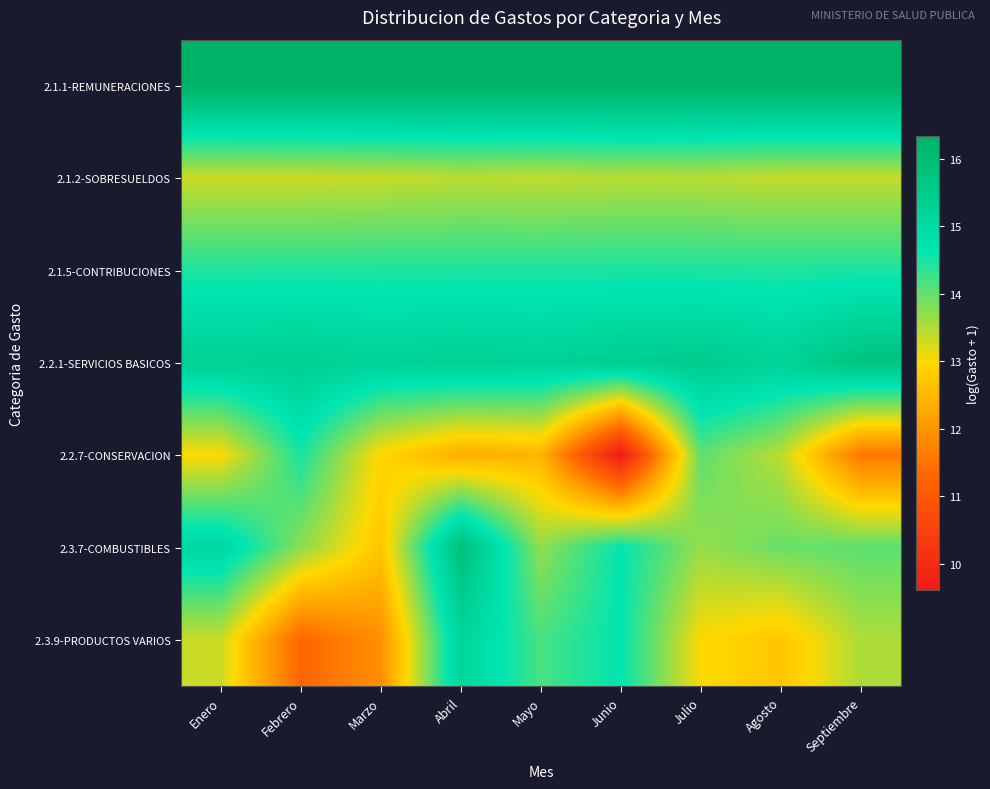

Which category has the lowest value across all series?

Junio